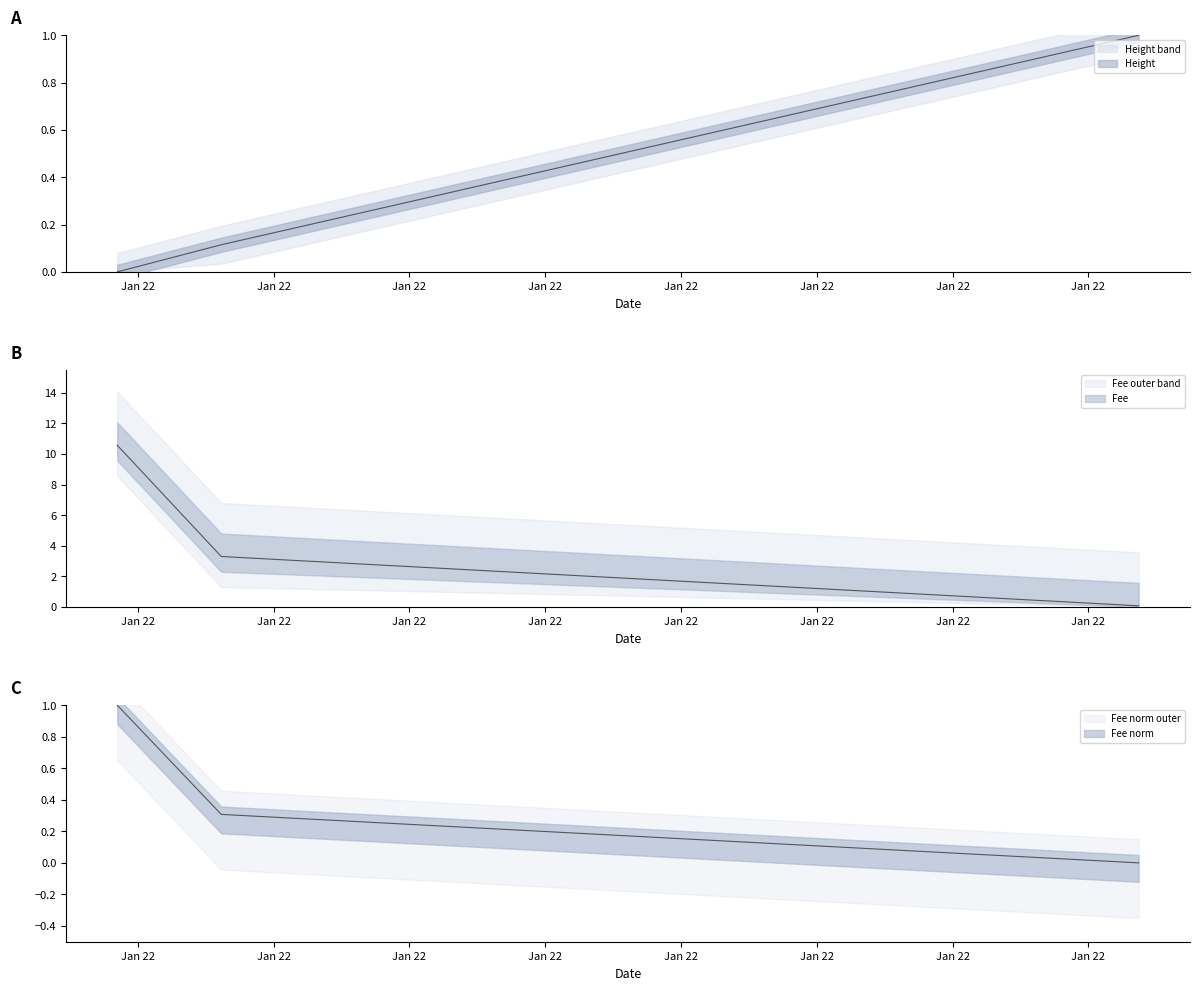

What position from the left is 2019-01-22 20:18:25?

2